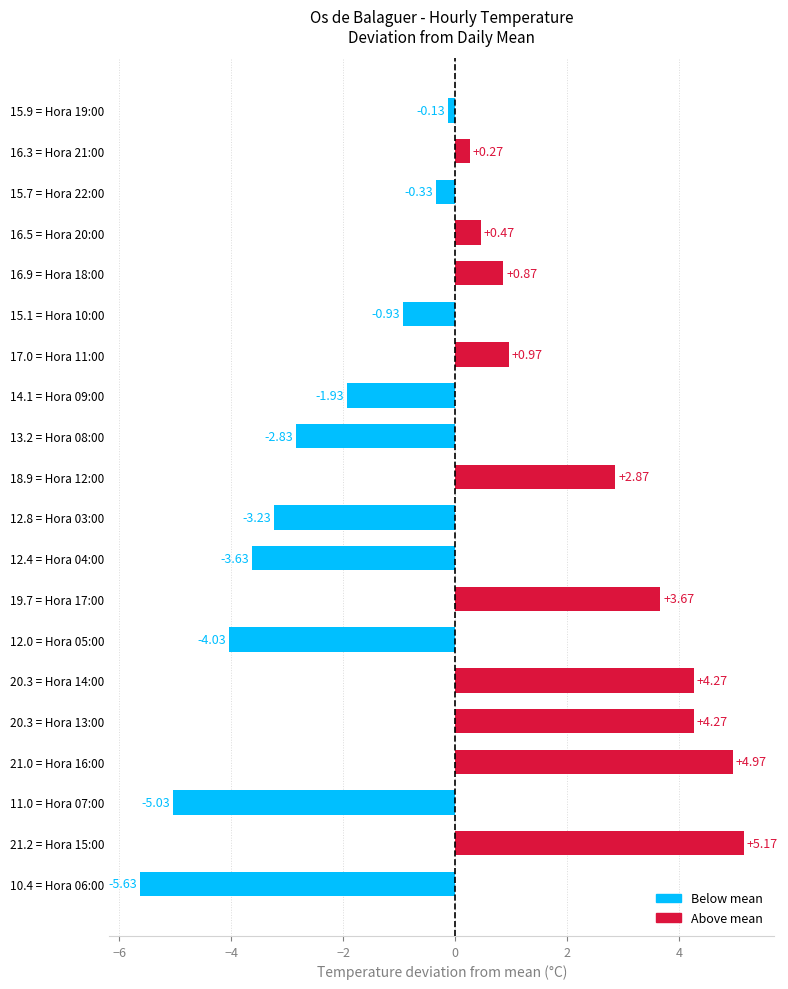

Which has a higher value, 10.4 = Hora 06:00 or 21.0 = Hora 16:00?

21.0 = Hora 16:00